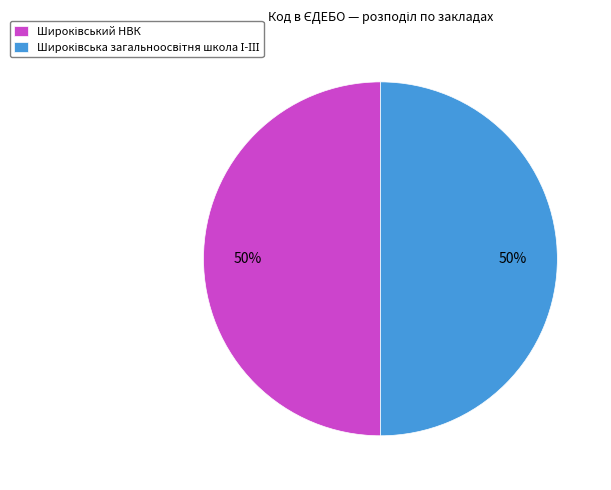

To the nearest percent, what is the average slice percentage?

50%